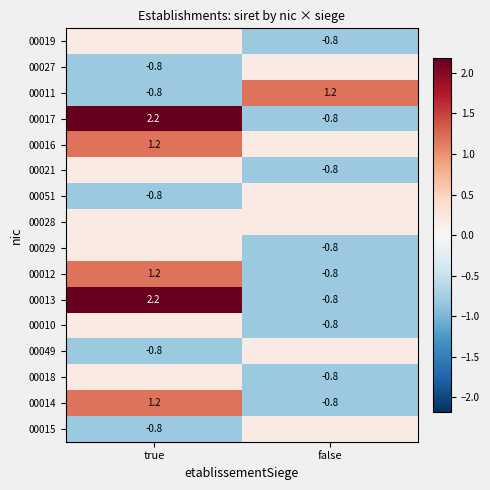

At false, list the series in order from largest to smallest.

00011, 00027, 00016, 00051, 00028, 00049, 00015, 00019, 00017, 00021, 00029, 00012, 00013, 00010, 00018, 00014